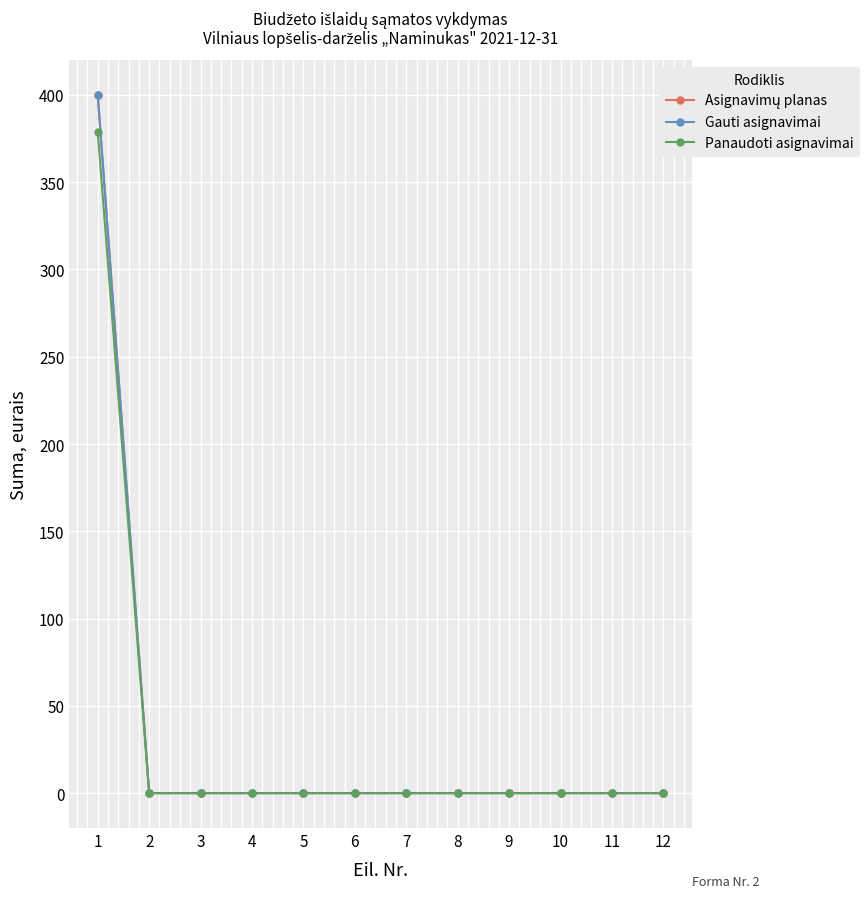

Is this an area chart (filled region under the line)?

No